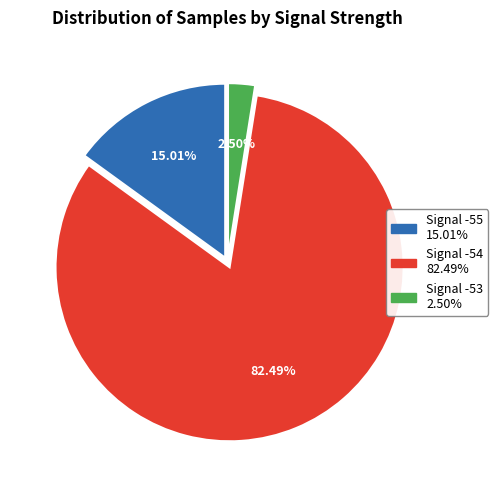

Count the number of slices in the pie.

3